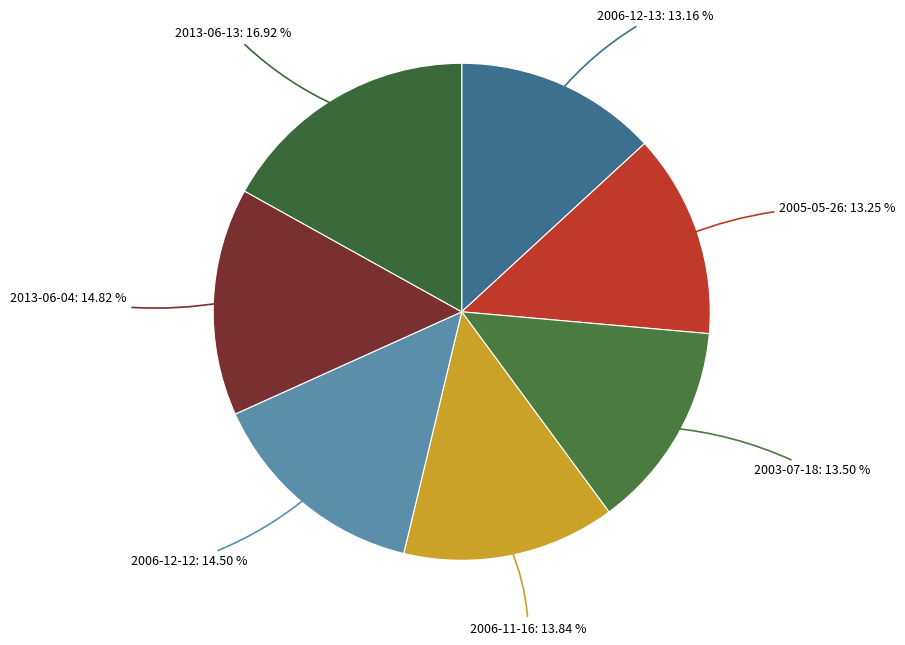

Is 2006-11-16 the majority of the pie?

No